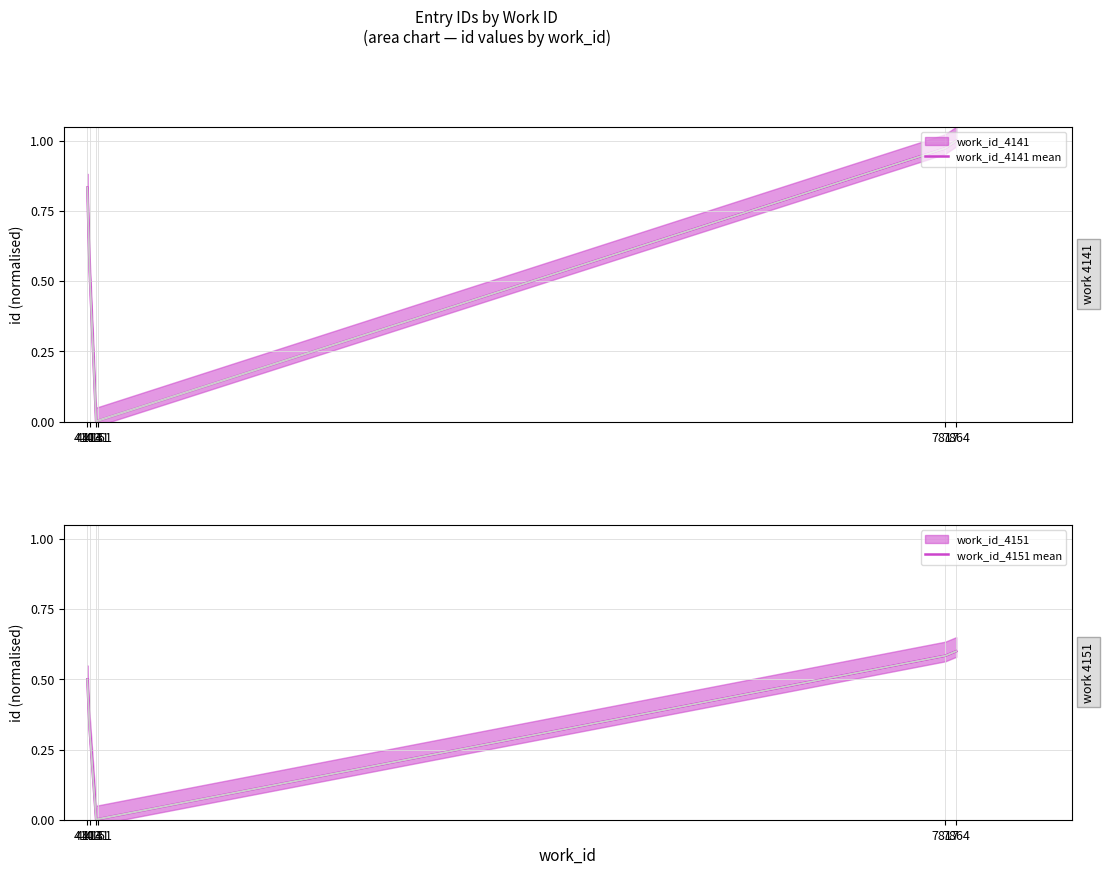

True or false: work_id_4151 mean and work_id_4141 mean cross at least once.

False